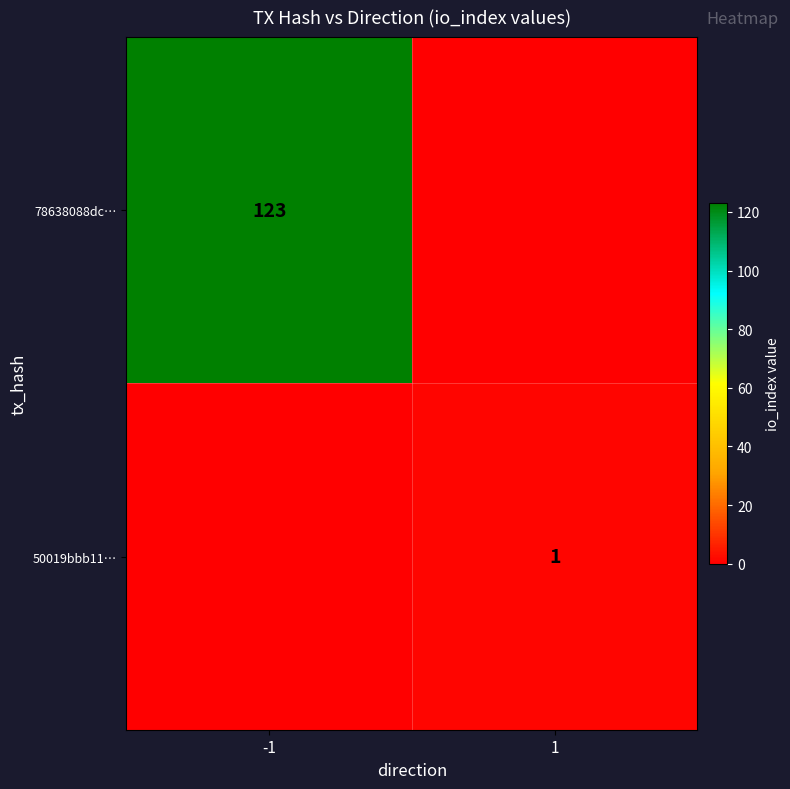

True or false: 78638088dc… has a value of 123 at -1.

True